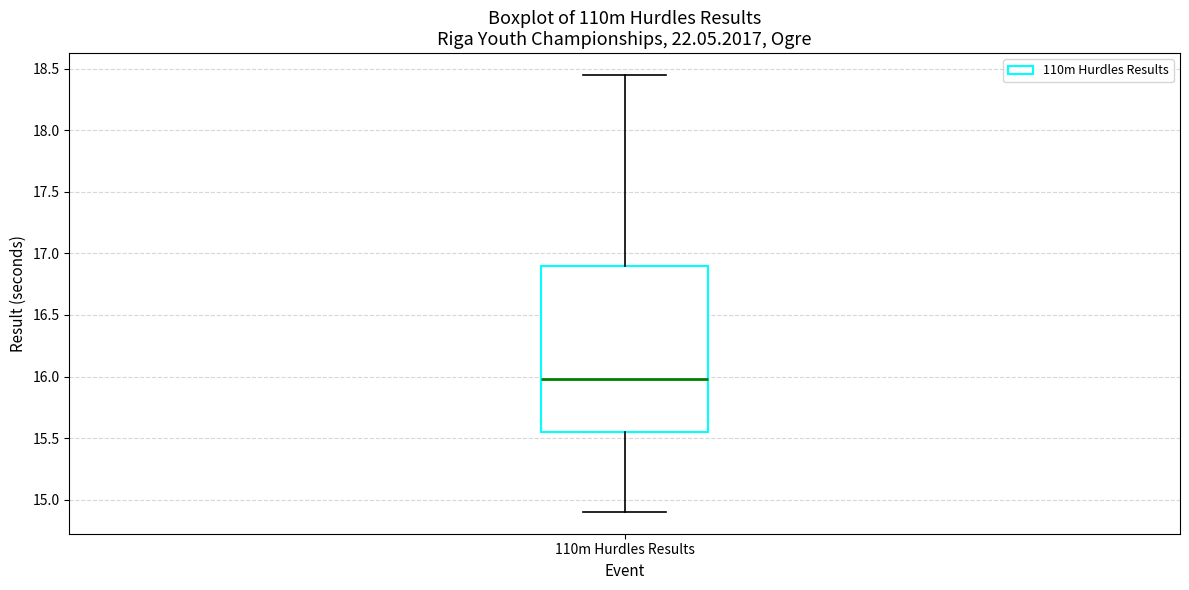

Read this box plot against the y-axis: the position of the median line, the range covered by the box, and the ends of both whiskers. The values are not printed on the chart, so give them approximately, as read against the axis.

median 16.00, box 15.55 to 16.90, whiskers 14.90 to 18.45